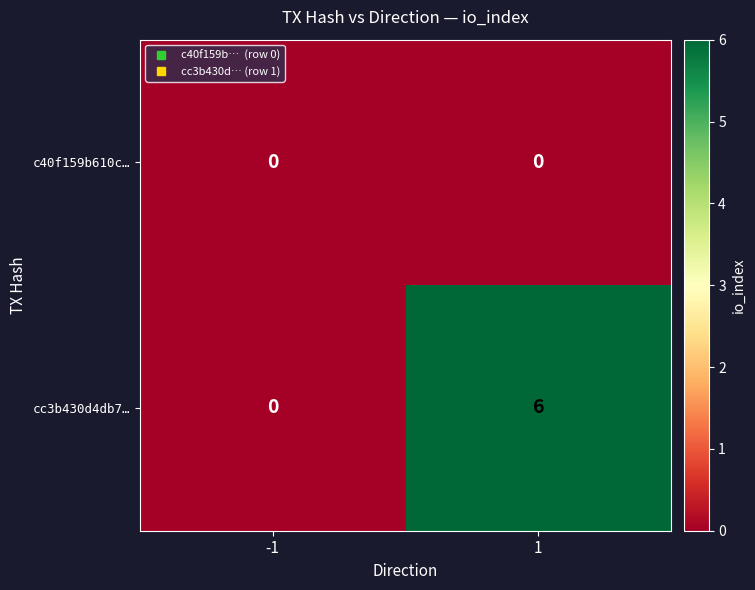

What is the maximum value shown in the chart?

6